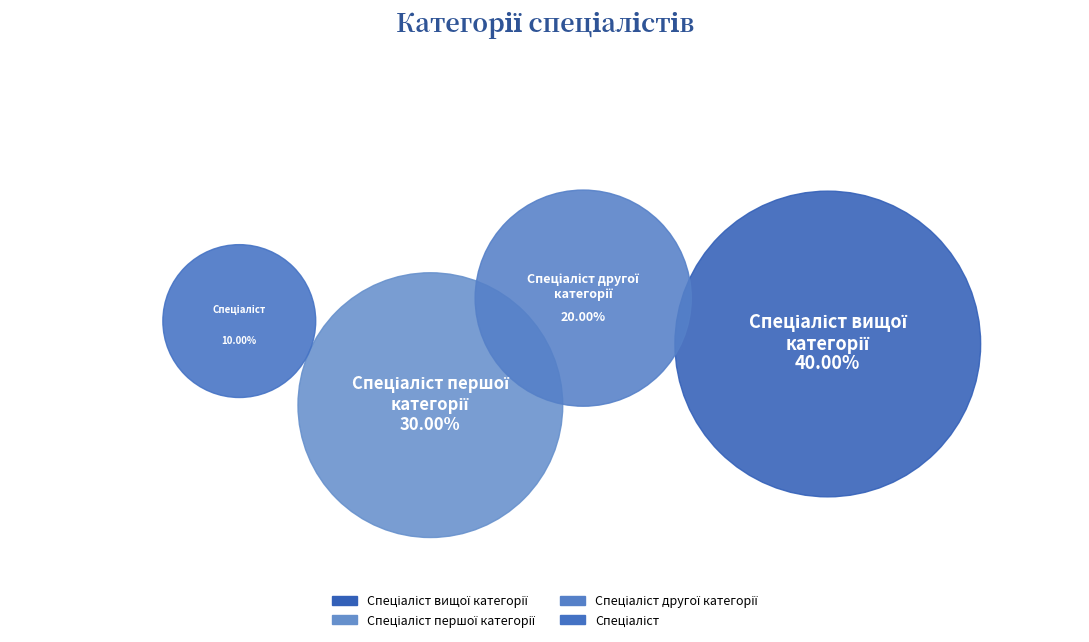

Rank the categories by value from lowest to highest.

Спеціаліст, Спеціаліст другої категорії, Спеціаліст першої категорії, Спеціаліст вищої категорії